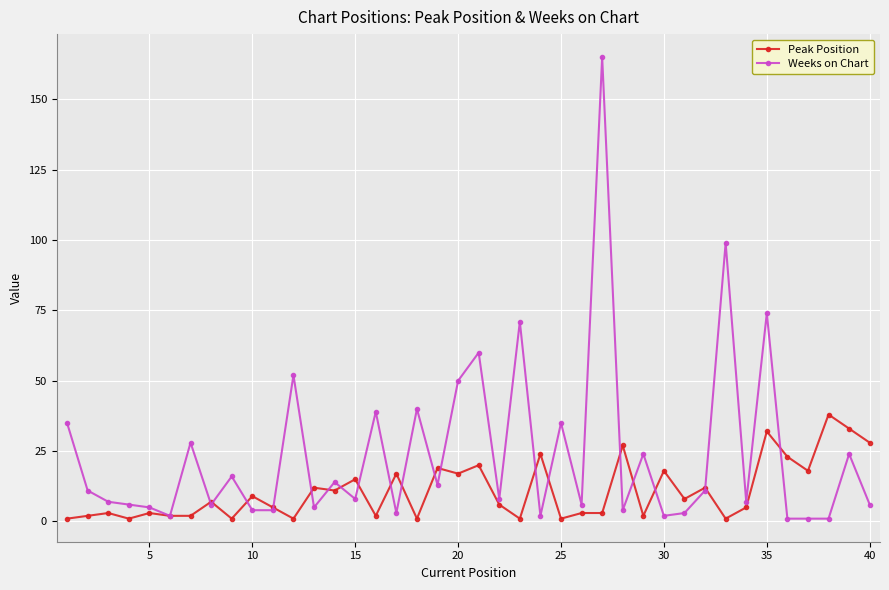

At how many categories does at least one series exceed 131?

1